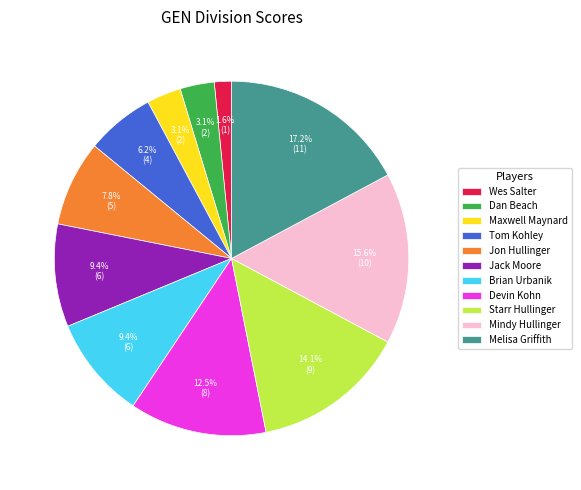

Which category has the smallest portion of the pie?

Wes Salter